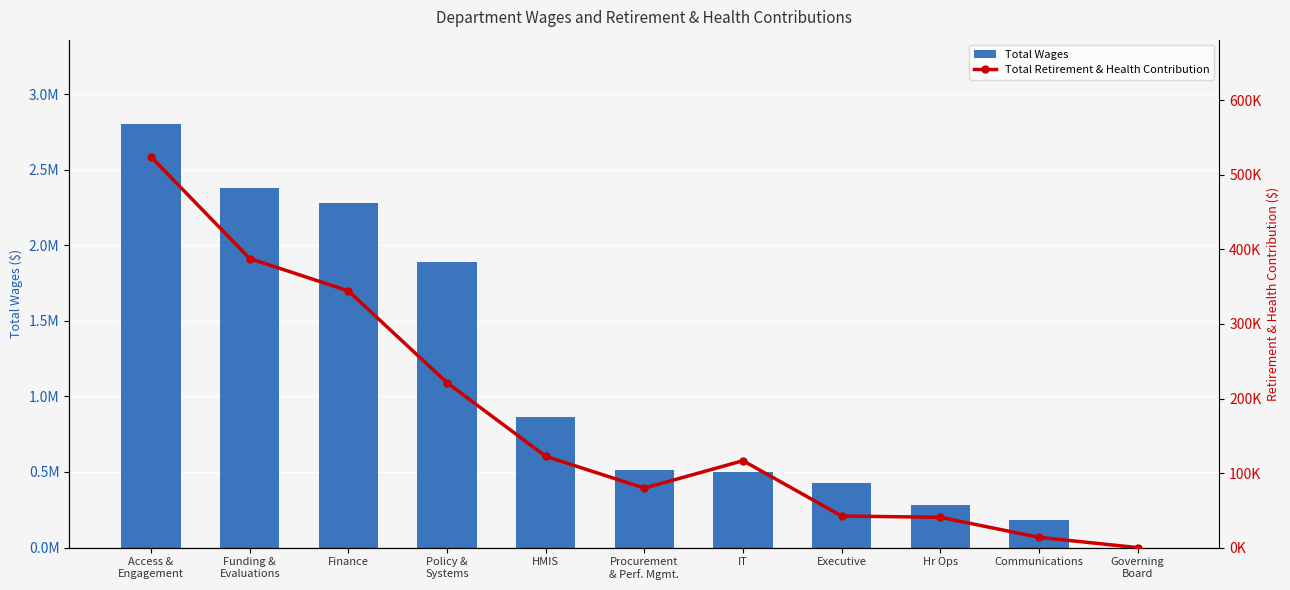

How many positive values does the Total Retirement & Health Contribution series have?

10